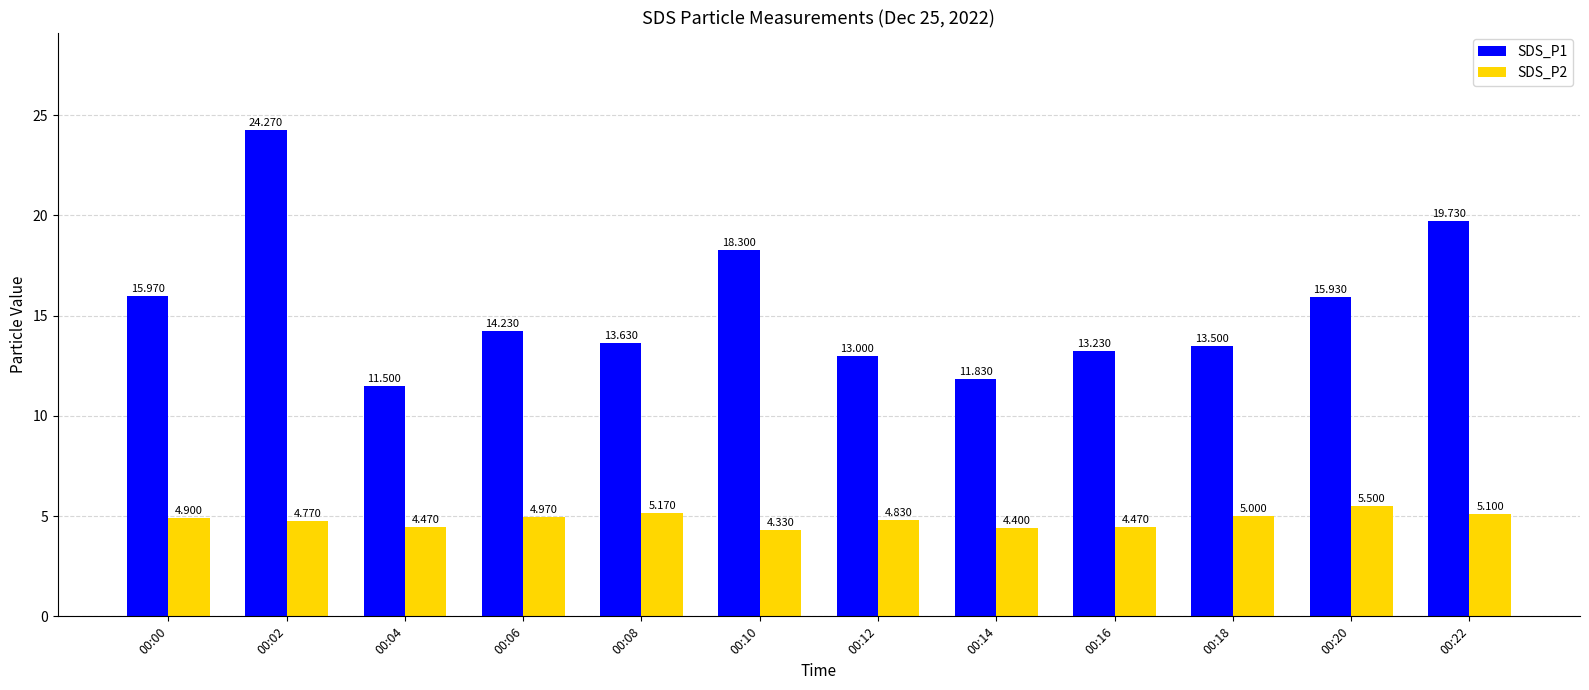

Where is SDS_P1 nearest to the value 17?

00:00